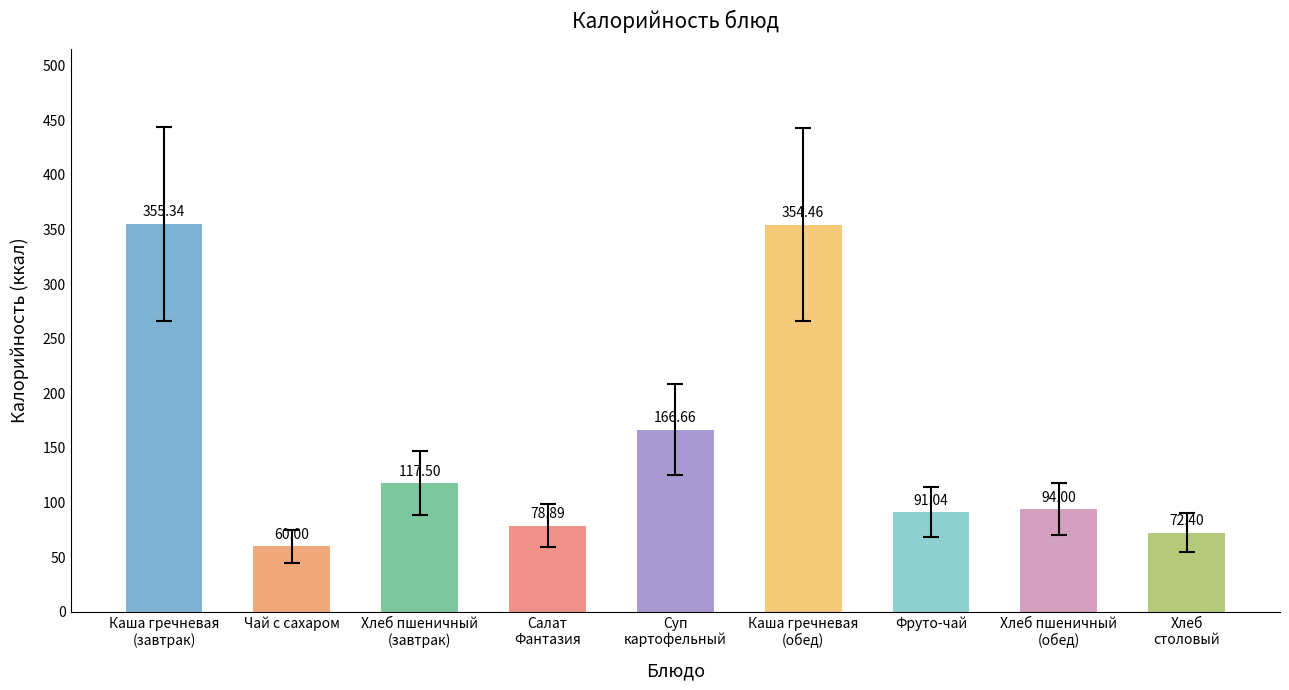

Rank the categories by value from highest to lowest.

Каша гречневая
(завтрак), Каша гречневая
(обед), Суп
картофельный, Хлеб пшеничный
(завтрак), Хлеб пшеничный
(обед), Фруто-чай, Салат
Фантазия, Хлеб
столовый, Чай с сахаром